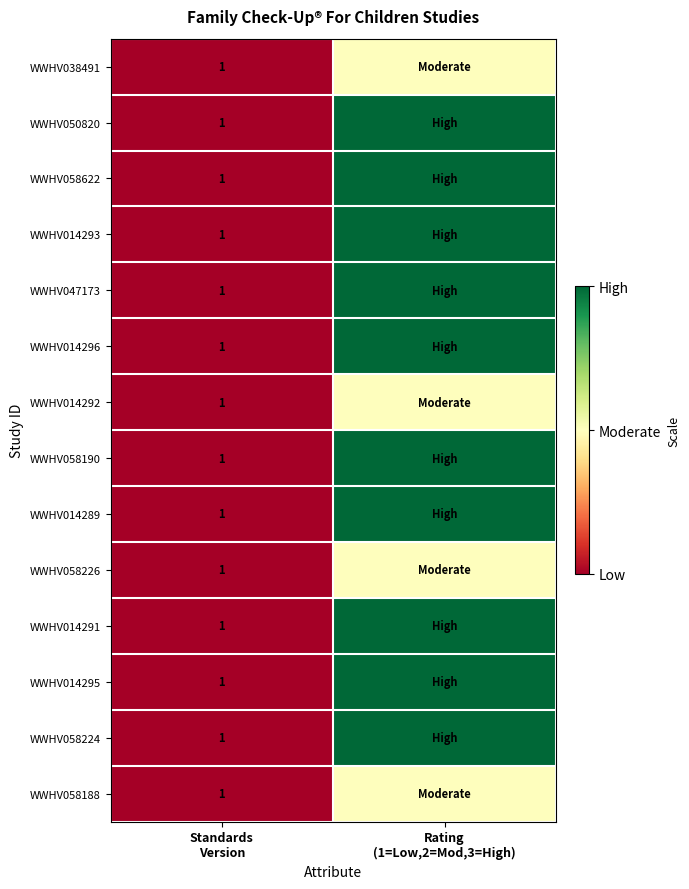

Is the value of WWHV058622 at Rating (1=Low,2=Mod,3=High) greater than the value of WWHV058224 at Rating (1=Low,2=Mod,3=High)?

No